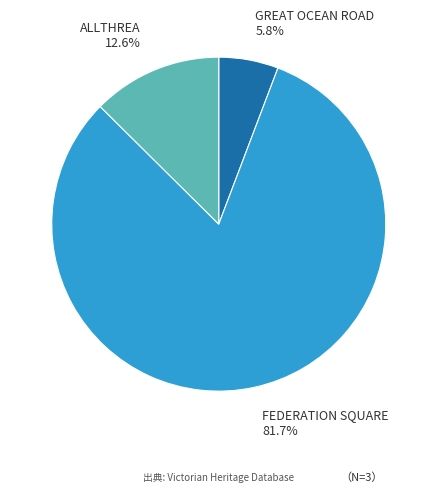

Does ALLTHREA account for over 50% of the chart?

No